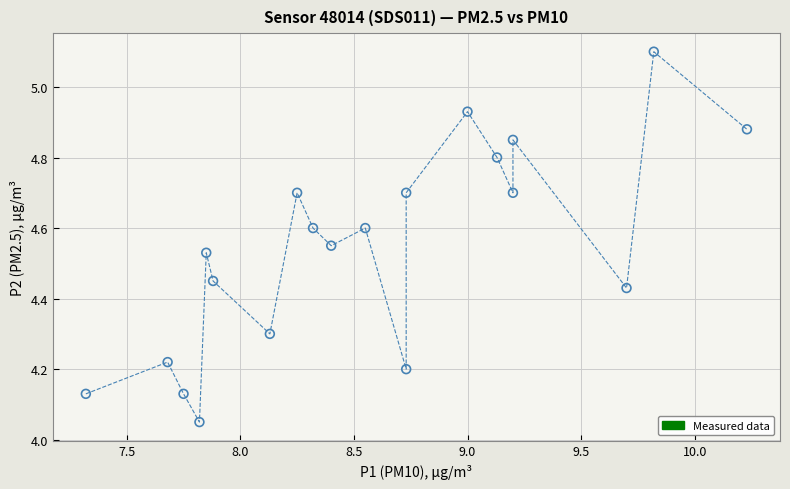

What is the range of X values (max minus min)?

2.9